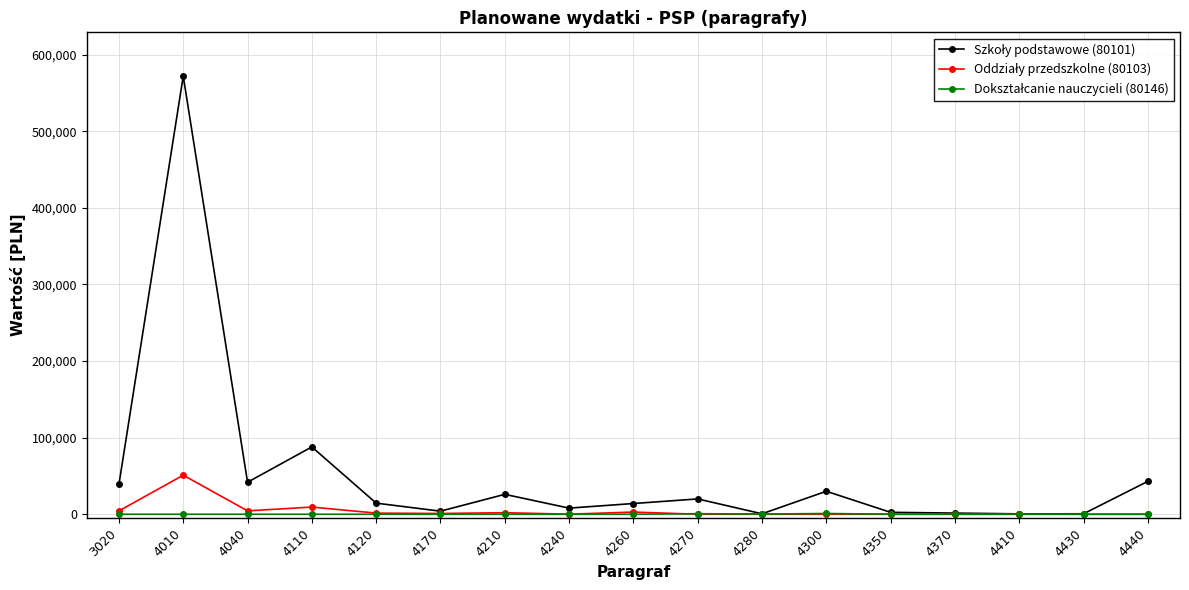

What is the greatest value displayed?

571886